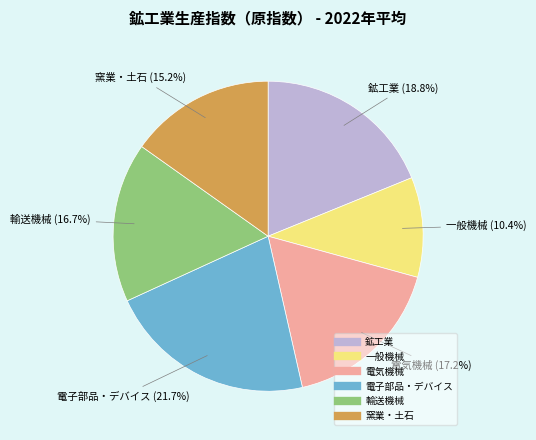

Is it true that 電子部品・デバイス is 22% of the pie?

True